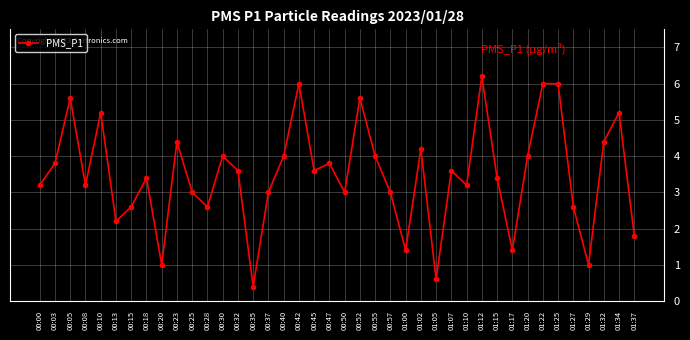

What is the difference between the maximum and second lowest values?

5.6